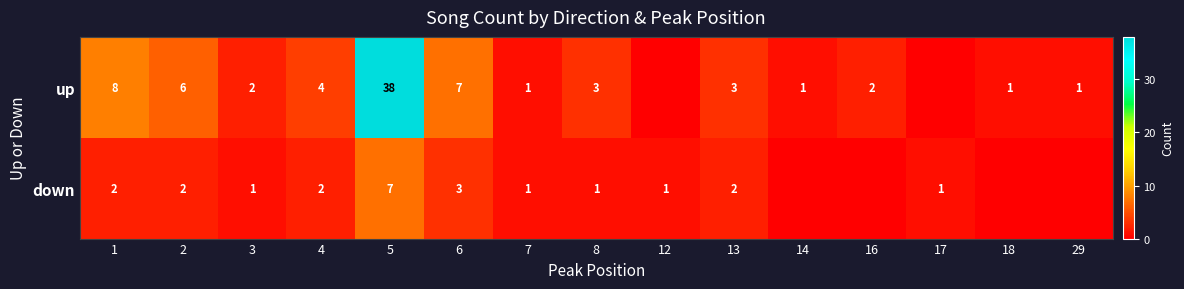

Is it true that up equals 1 at 16?

False